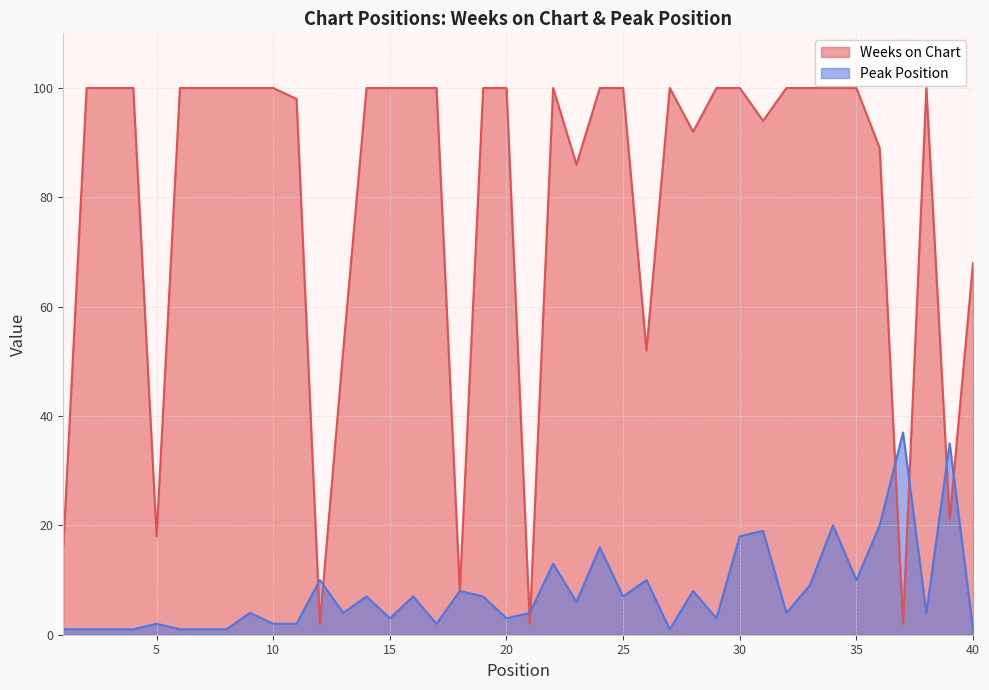

Is it true that Weeks on Chart equals 52 at 13?

True